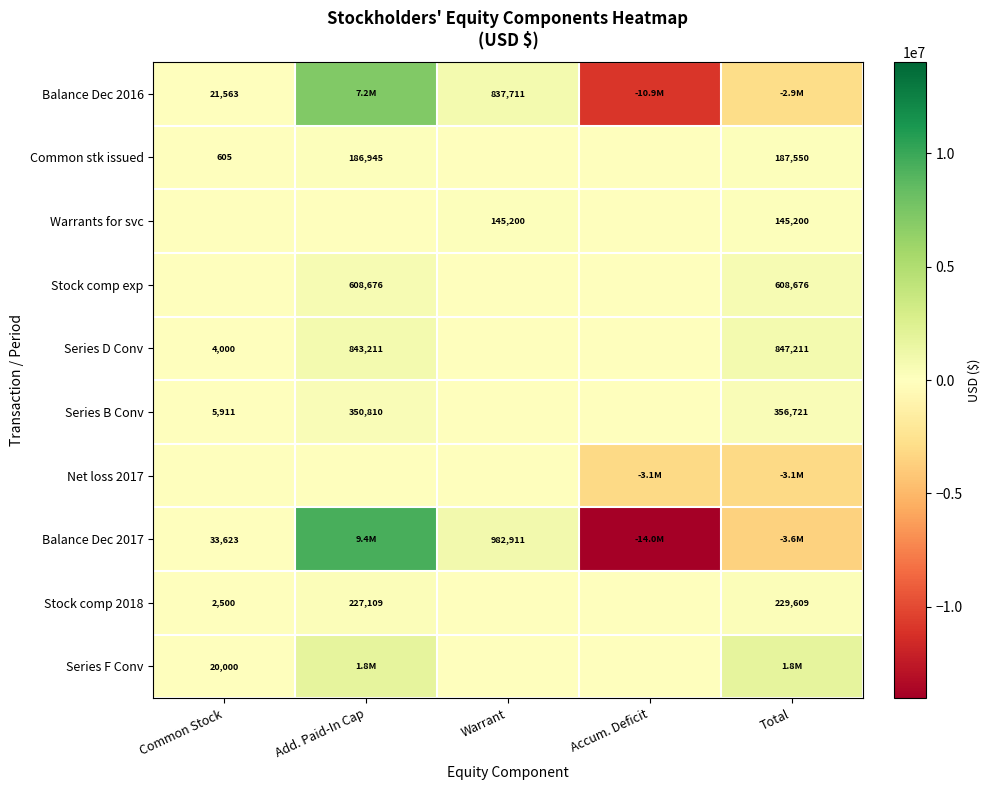

The value of Stock comp exp at Add. Paid-In Cap is 897361. True or false?

False